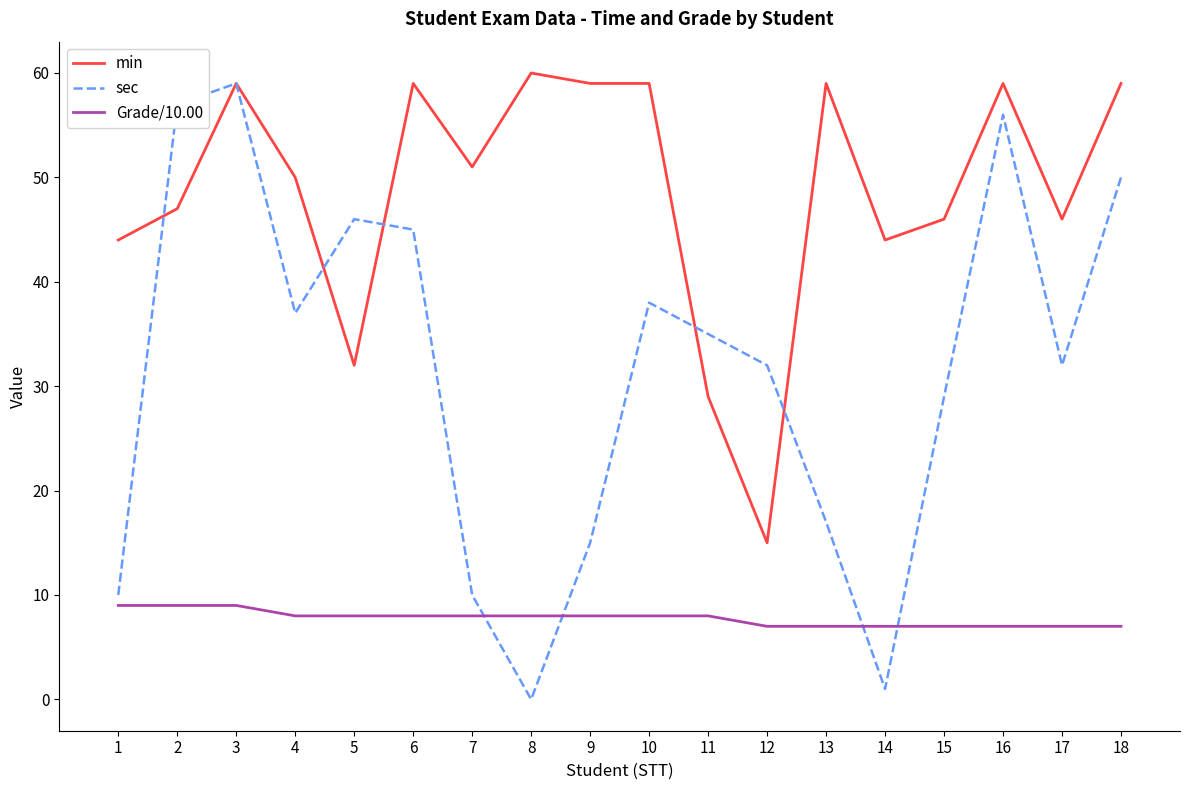

Reading left to right, what are all the values shown in this chart?

min: 1=44	2=47	3=59	4=50	5=32	6=59	7=51	8=60	9=59	10=59	11=29	12=15	13=59	14=44	15=46	16=59	17=46	18=59
sec: 1=10	2=57	3=59	4=37	5=46	6=45	7=10	8=0	9=15	10=38	11=35	12=32	13=17	14=1	15=29	16=56	17=32	18=50
Grade/10.00: 1=9	2=9	3=9	4=8	5=8	6=8	7=8	8=8	9=8	10=8	11=8	12=7	13=7	14=7	15=7	16=7	17=7	18=7